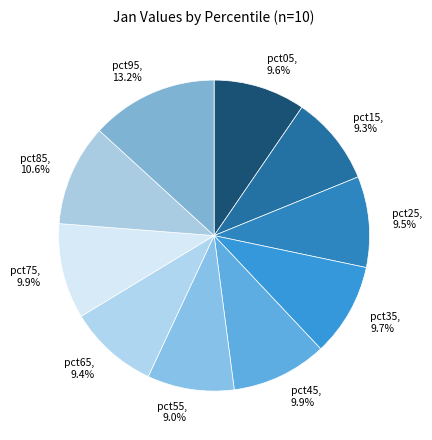

To the nearest percent, what percentage of the pie is pct95?

13%